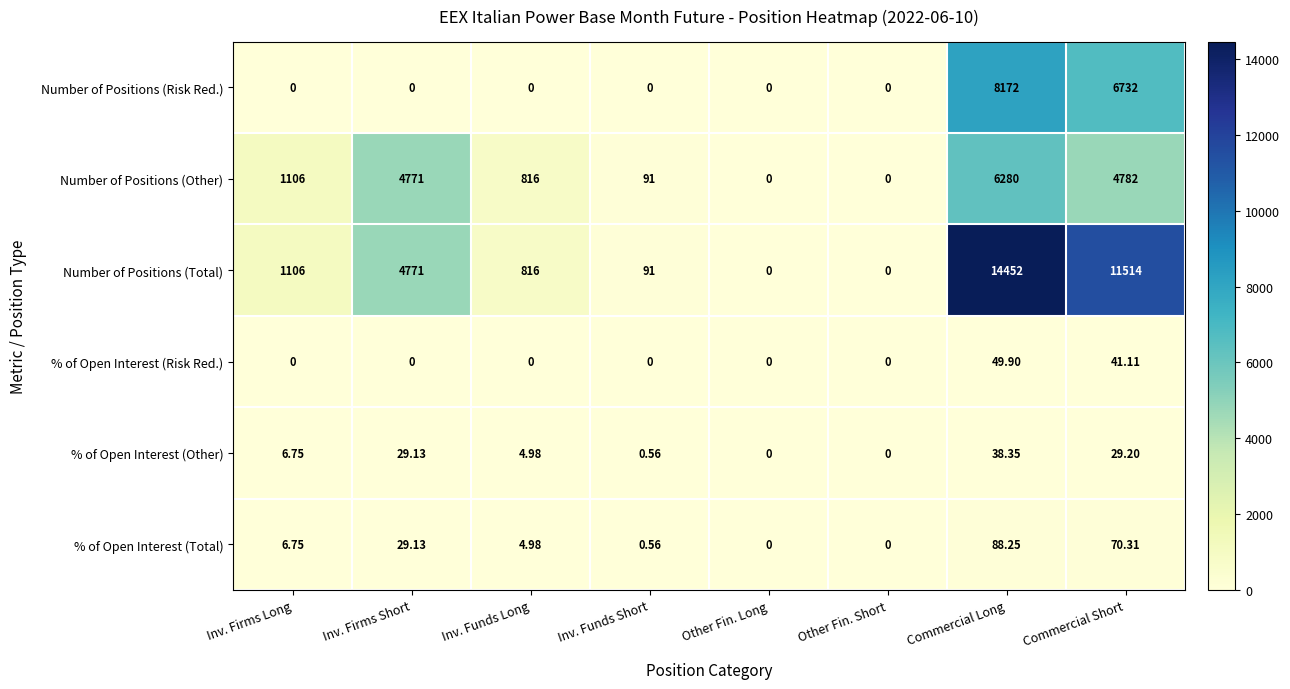

At which category does the chart reach its peak across all series?

Commercial Long